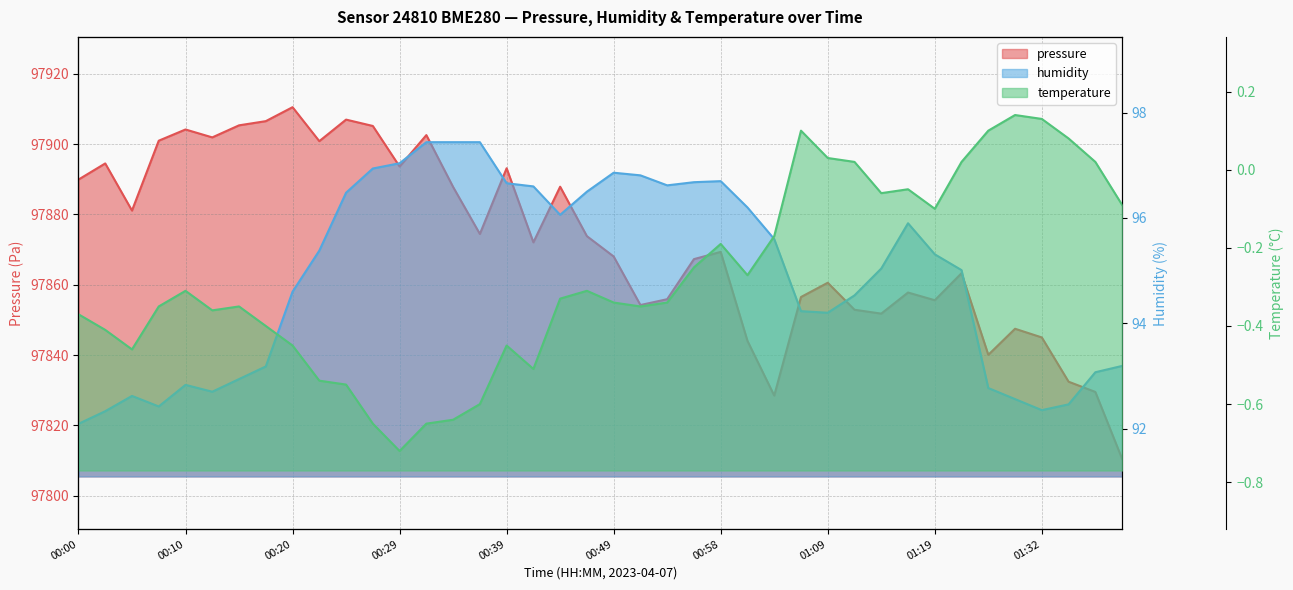

What is the value of the temperature point at the 22nd from the left?

-0.3